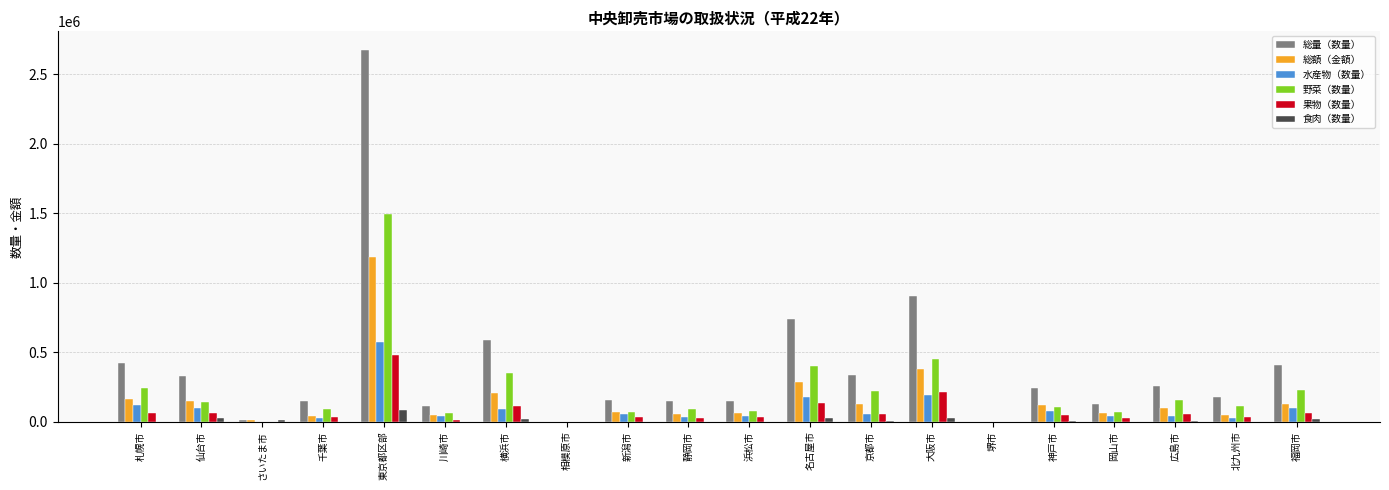

At which category is the sum across all series the highest?

東京都区部